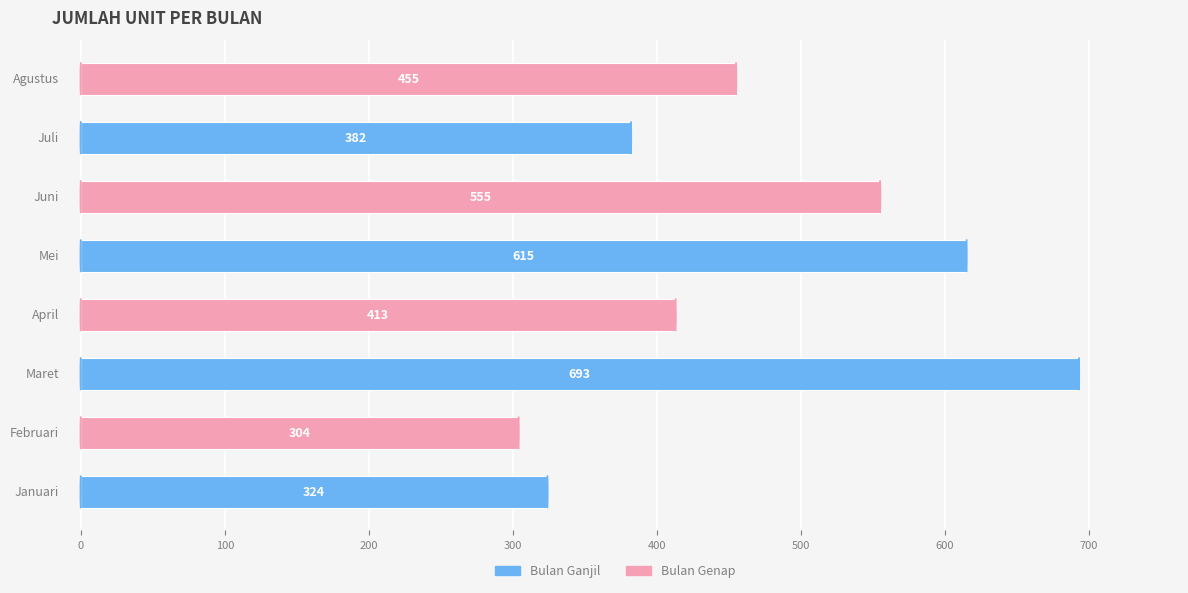

How many distinct data groups are displayed?

1